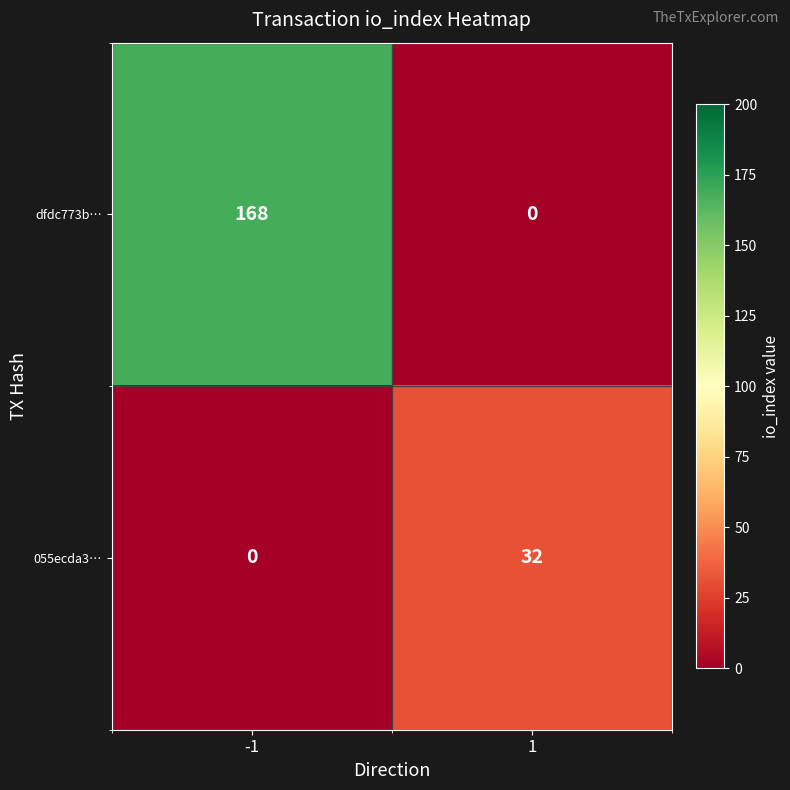

Reading left to right, transcribe all the data shown in this chart.

dfdc773b…: 168	0
055ecda3…: 0	32